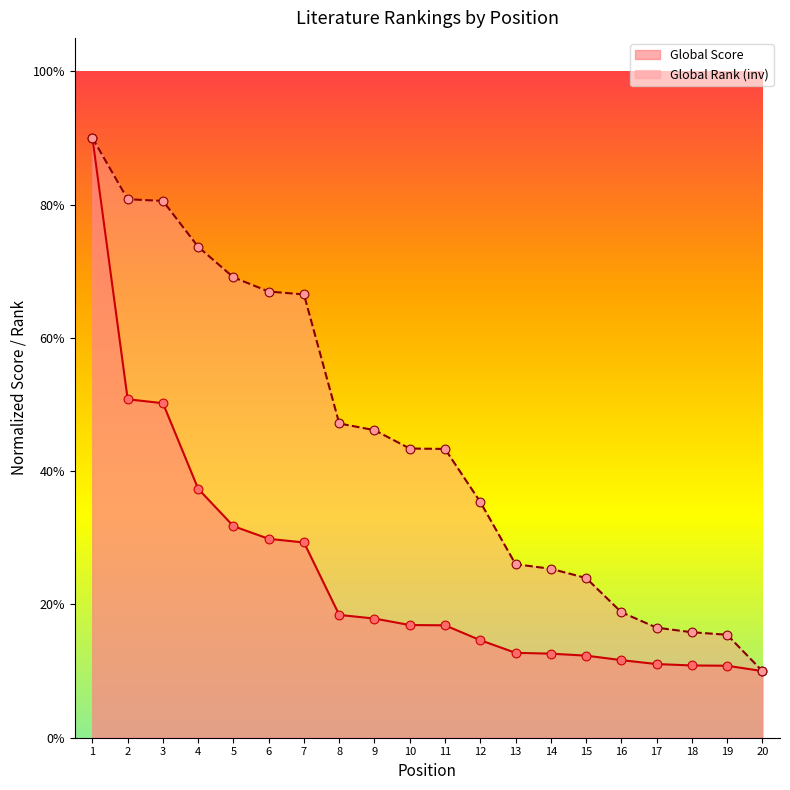

At how many categories does at least one series exceed 0?

20